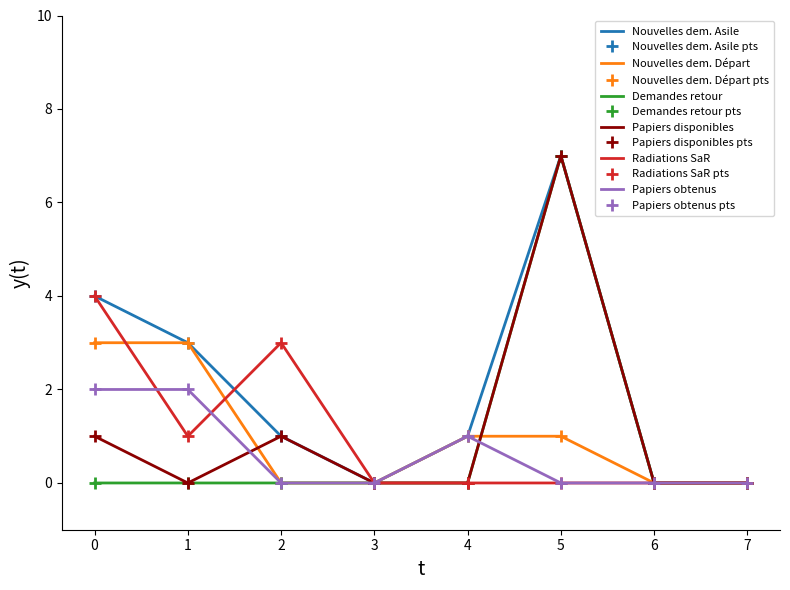

How many data points does each series have?

8